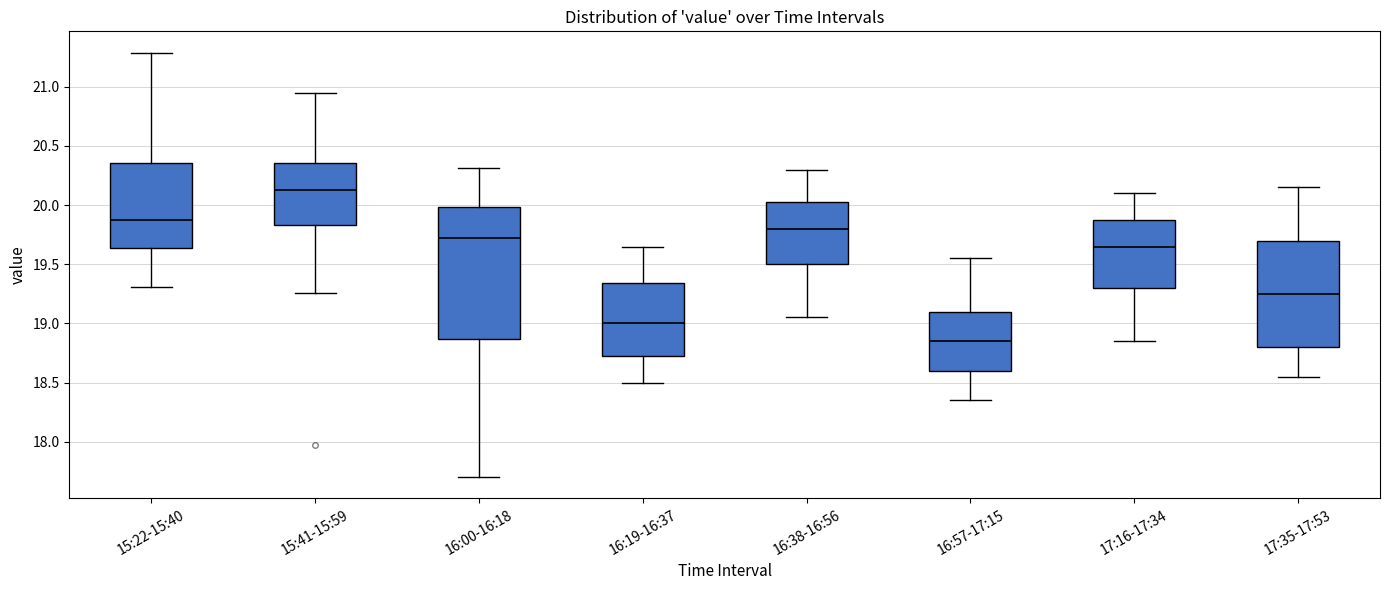

Reading left to right, read every box against the y-axis: the position of its median line, the range the box covers, and the ends of its whiskers. The values are not printed on the chart, so give them approximately, as read against the axis.

15:22-15:40: median 19.85, box 19.65 to 20.35, whiskers 19.30 to 21.30
15:41-15:59: median 20.15, box 19.85 to 20.35, whiskers 19.25 to 20.95
16:00-16:18: median 19.70, box 18.85 to 20.00, whiskers 17.70 to 20.30
16:19-16:37: median 19.00, box 18.75 to 19.35, whiskers 18.50 to 19.65
16:38-16:56: median 19.80, box 19.50 to 20.05, whiskers 19.05 to 20.30
16:57-17:15: median 18.85, box 18.60 to 19.10, whiskers 18.35 to 19.55
17:16-17:34: median 19.65, box 19.30 to 19.90, whiskers 18.85 to 20.10
17:35-17:53: median 19.25, box 18.80 to 19.70, whiskers 18.55 to 20.15